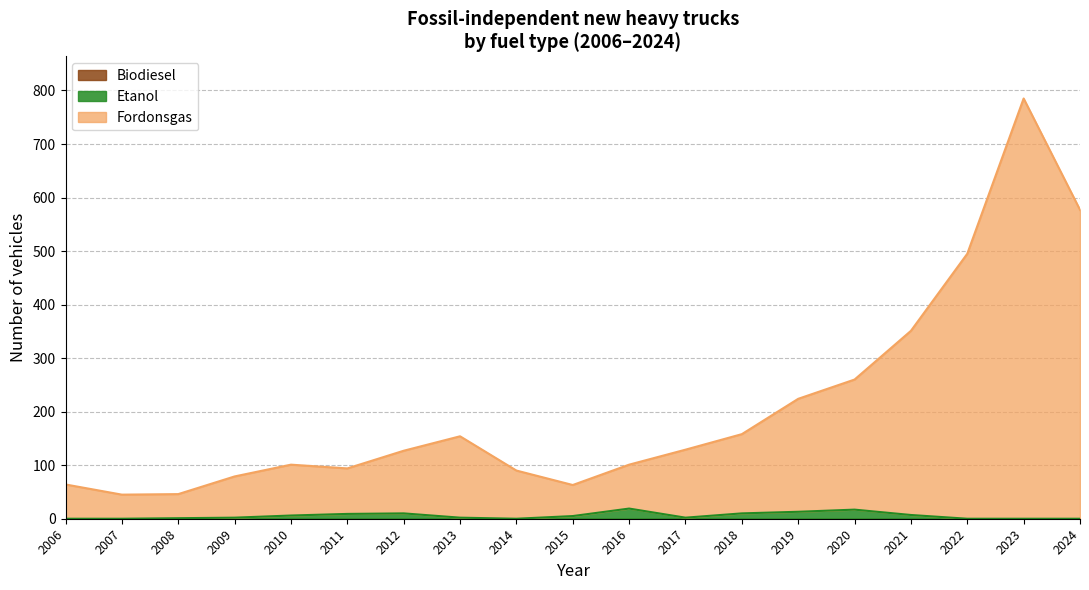

What is the difference between the Fordonsgas values at 2013 and 2024?

423